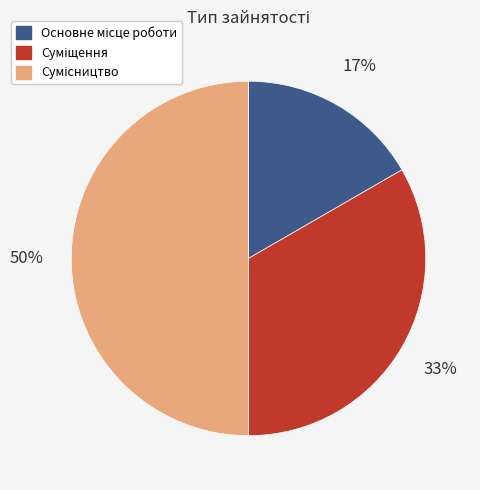

To the nearest percent, what is the average slice percentage?

33%